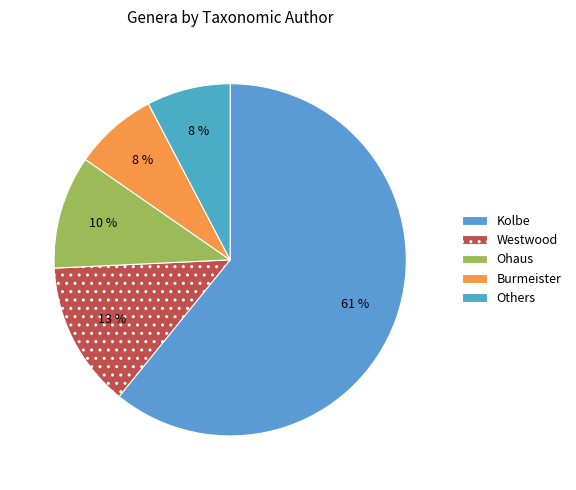

How many segments does this pie chart have?

5